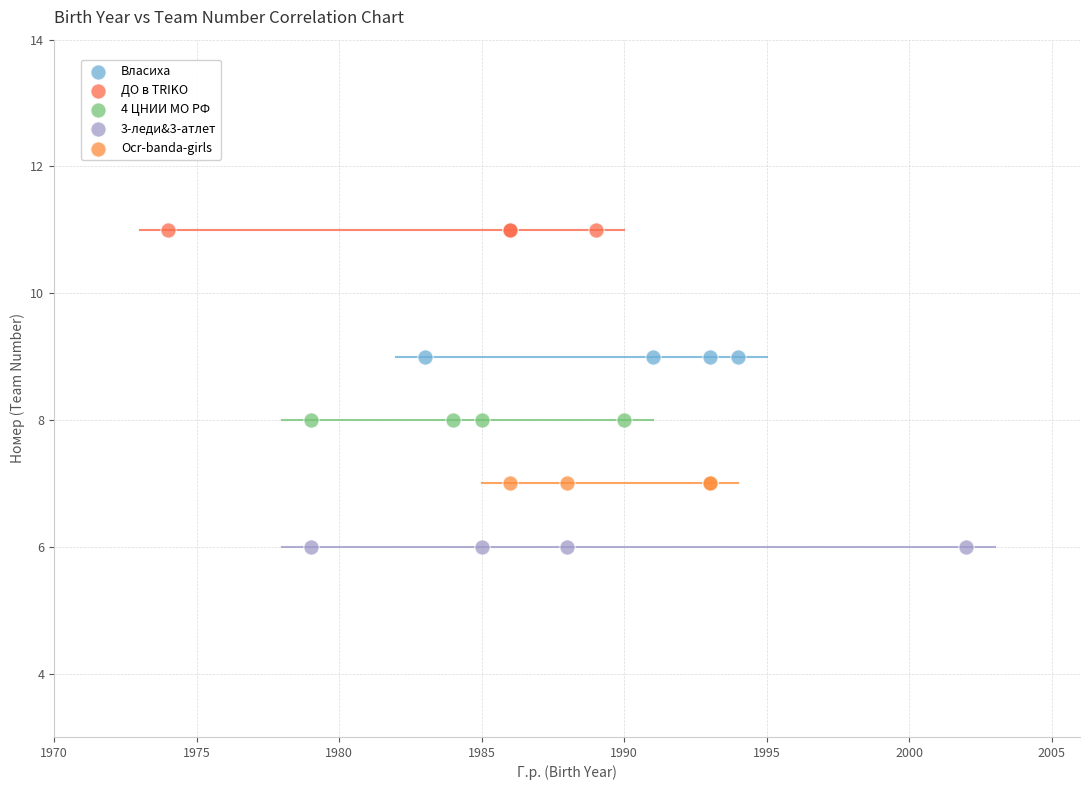

Which series contains the highest Y value?

ДО в TRIKO